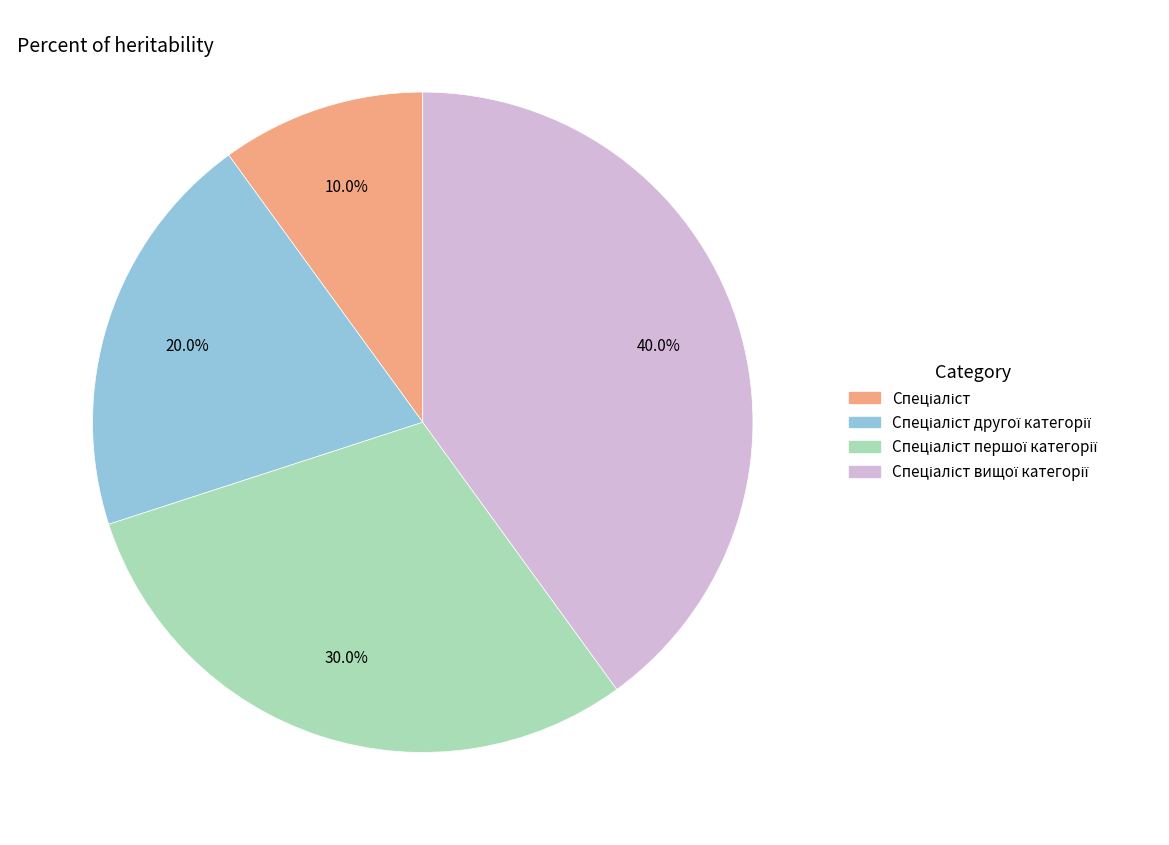

Is there any slice that represents more than half of the pie?

No